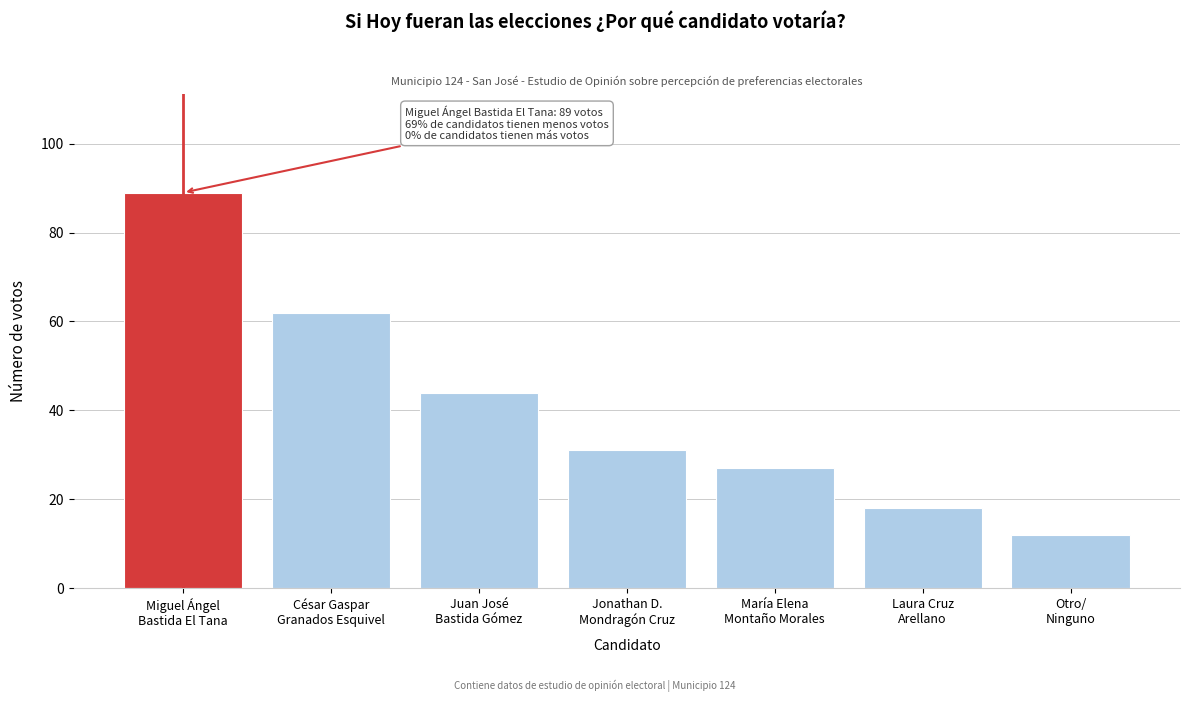

Reading right to left, transcribe all the data shown in this chart.

12	18	27	31	44	62	89